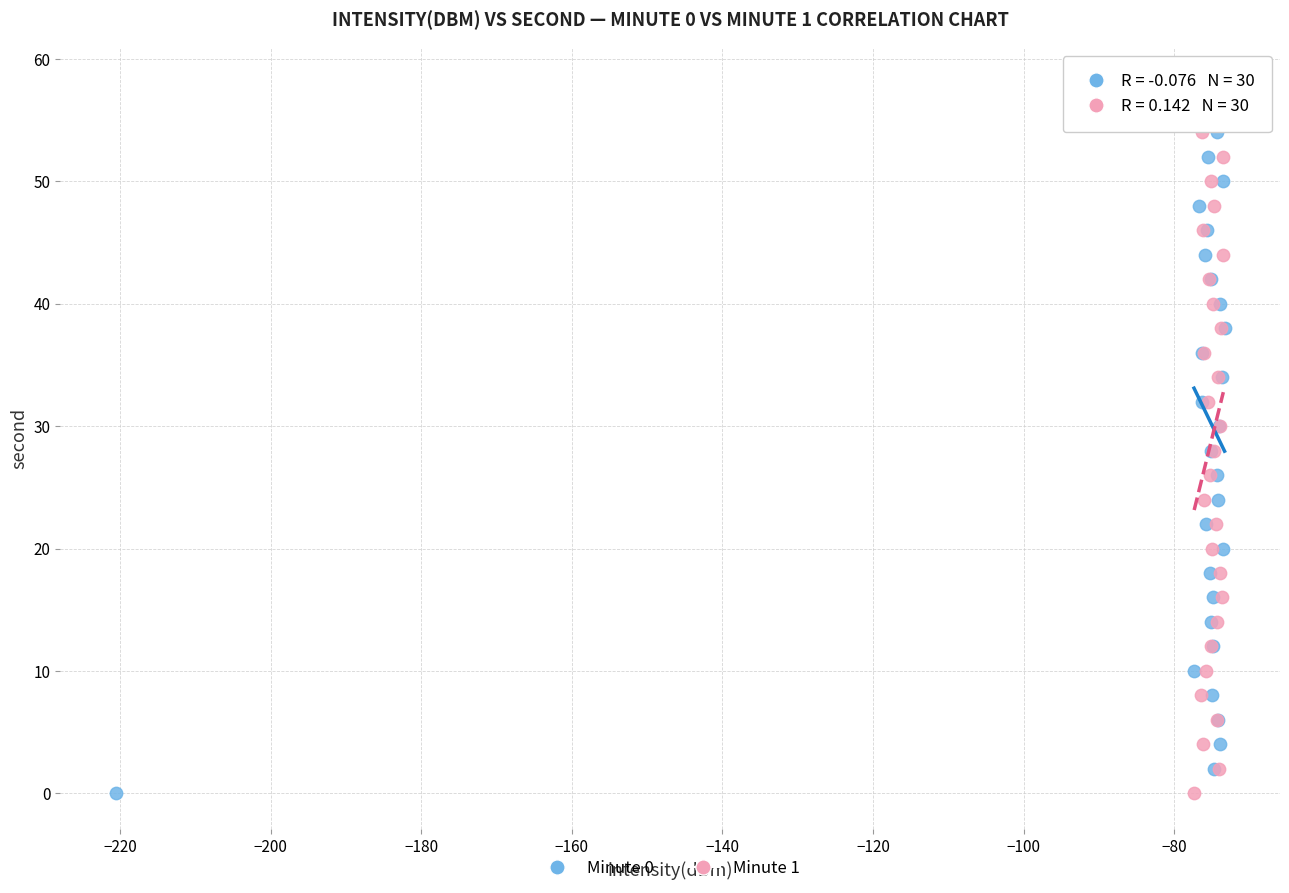

What are all the series names shown in the legend?

Minute 0, Minute 1